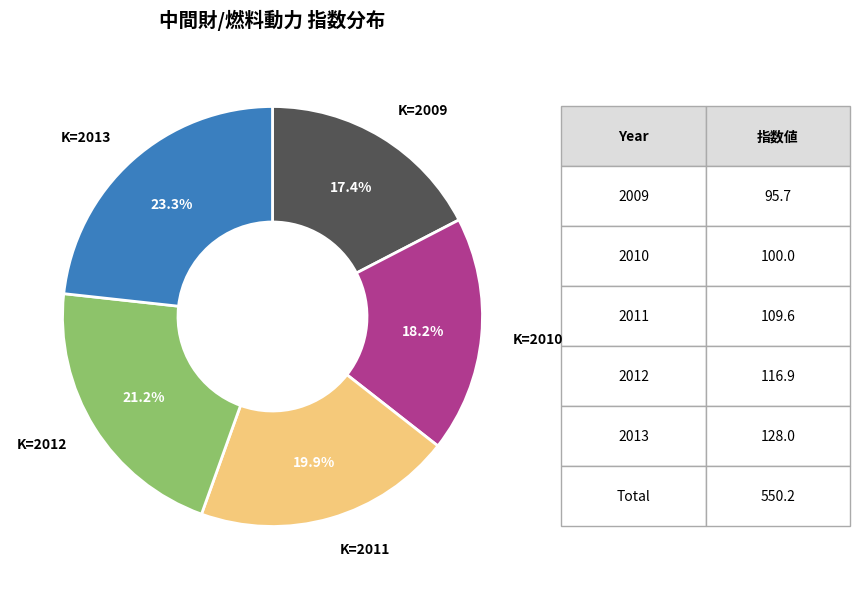

Is there a majority slice in this chart?

No